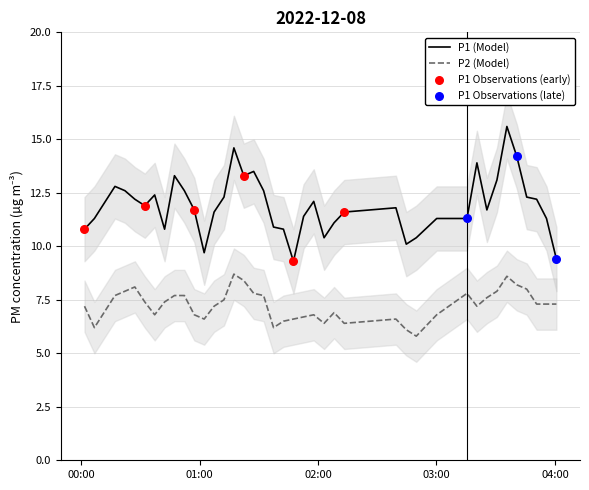

What is the lowest value of the P1 (Model) series?

9.3